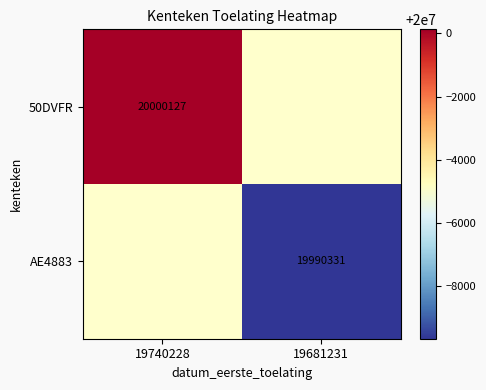

The value of AE4883 at 19681231 is 19990331. True or false?

True